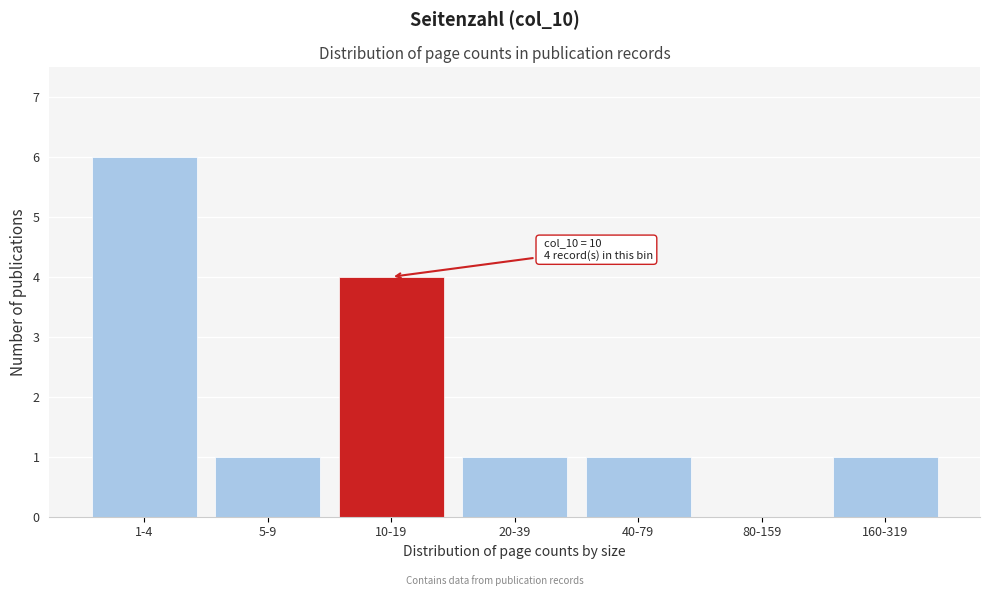

Reading left to right, list all the values displayed in this chart.

1-4=6	5-9=1	10-19=4	20-39=1	40-79=1	80-159=0	160-319=1